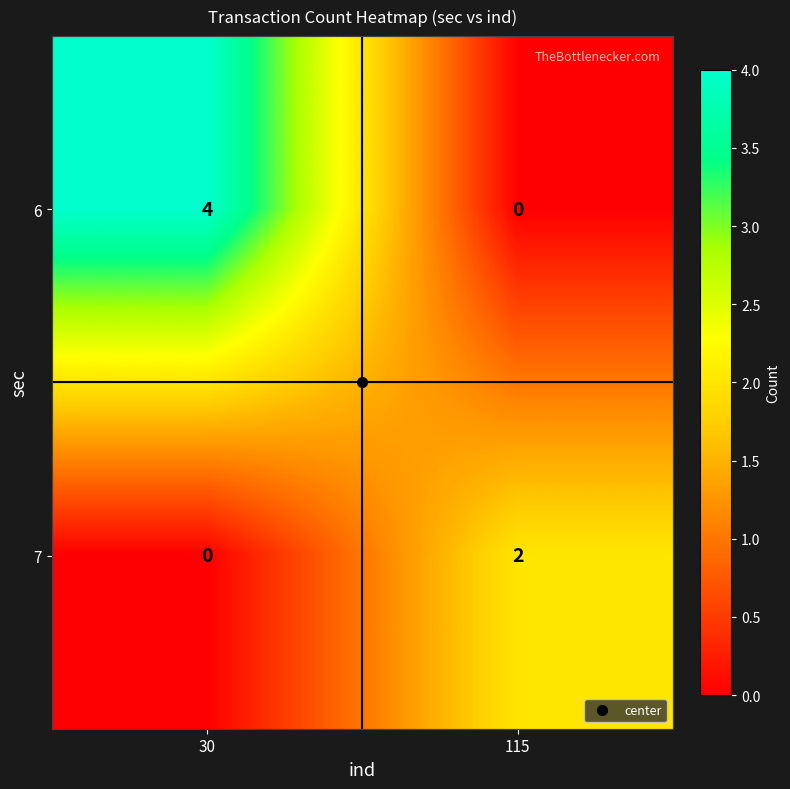

The value of 6 at 30 is 4. True or false?

True